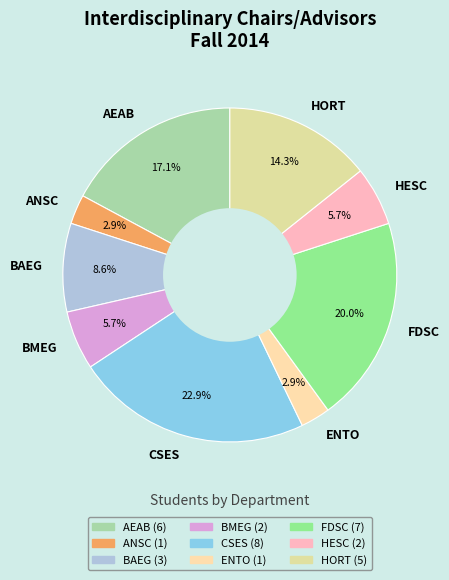

Combined, do BMEG and ANSC account for over 50%?

No